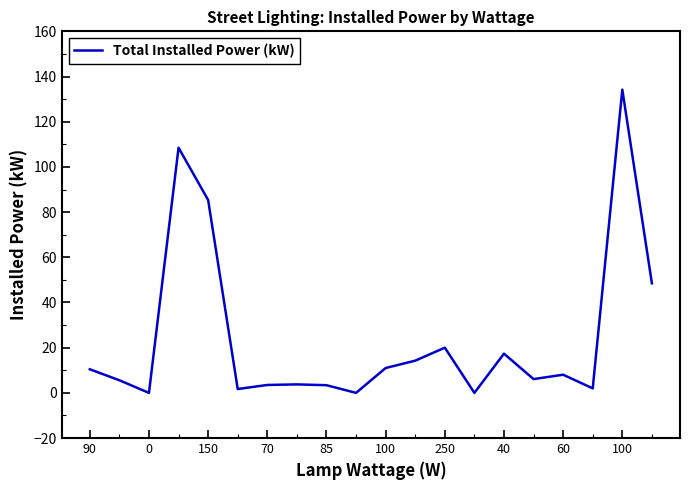

What is the maximum value shown in the chart?

134.2